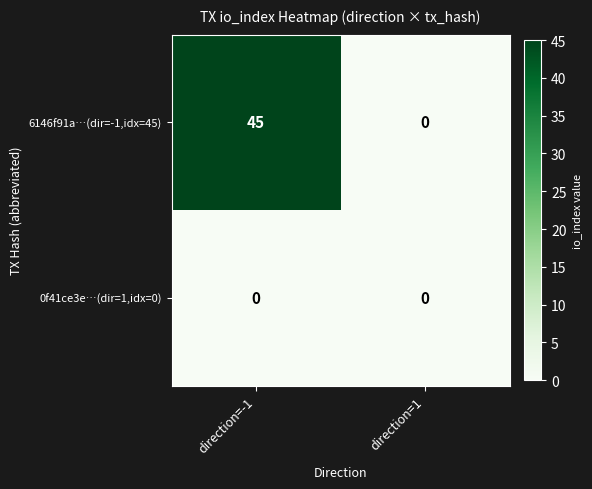

How many distinct data groups are displayed?

2